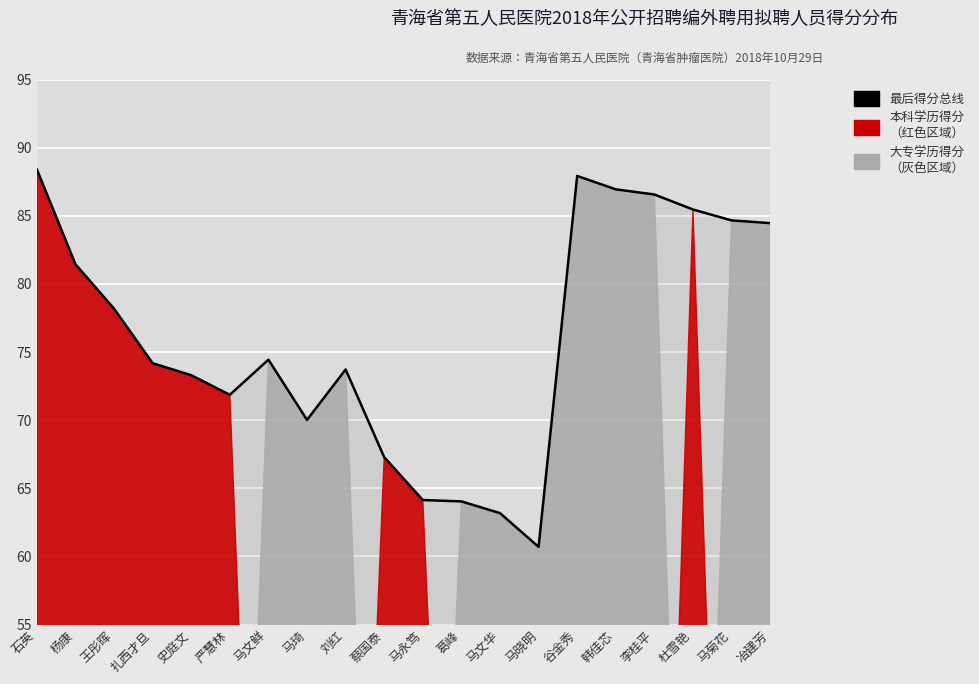

List the labels in order of value, smallest first.

马晓明, 马文华, 葛峰, 马永笃, 蔡国泰, 马琦, 严慧林, 史庭文, 刘红, 扎西才旦, 马文鲜, 王彤晖, 杨康, 冶建芳, 马菊花, 杜雪艳, 李桂平, 韩佳芯, 谷金秀, 石英